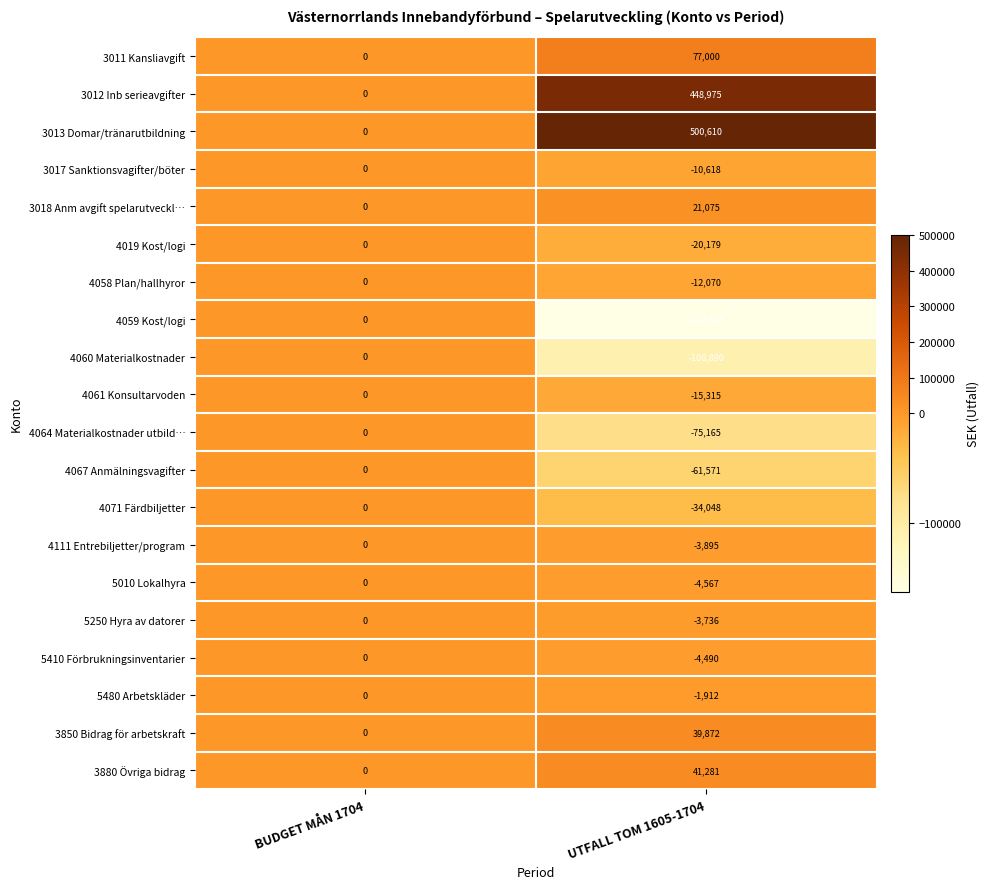

Is the value of 3017 Sanktionsvagifter/böter at UTFALL TOM 1605-1704 greater than the value of 3880 Övriga bidrag at BUDGET MÅN 1704?

No